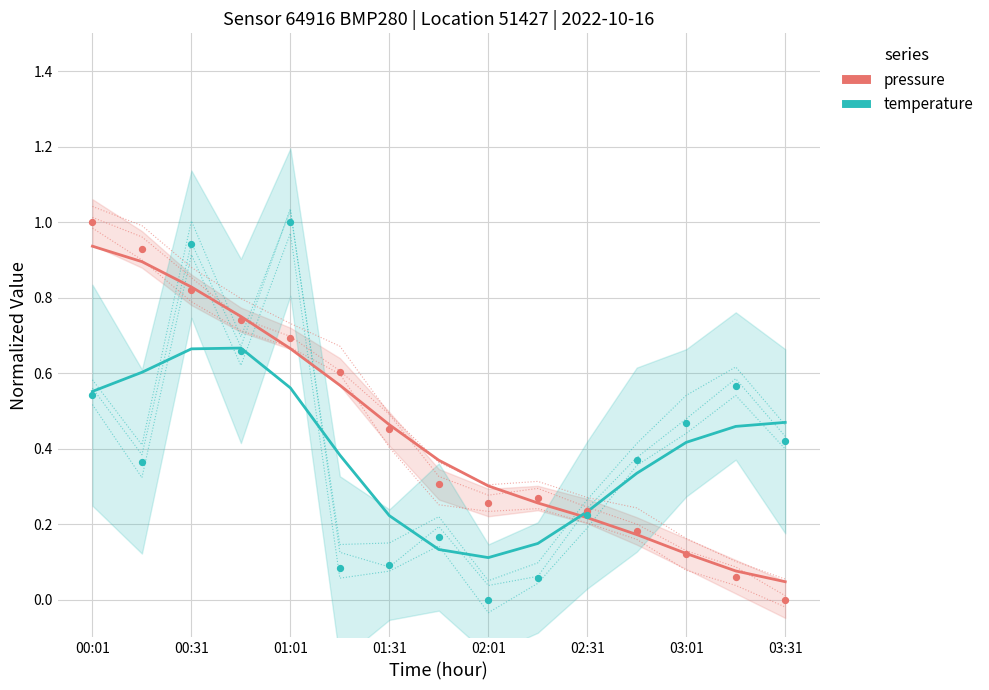

Which series has the largest Y range (max minus min)?

pressure